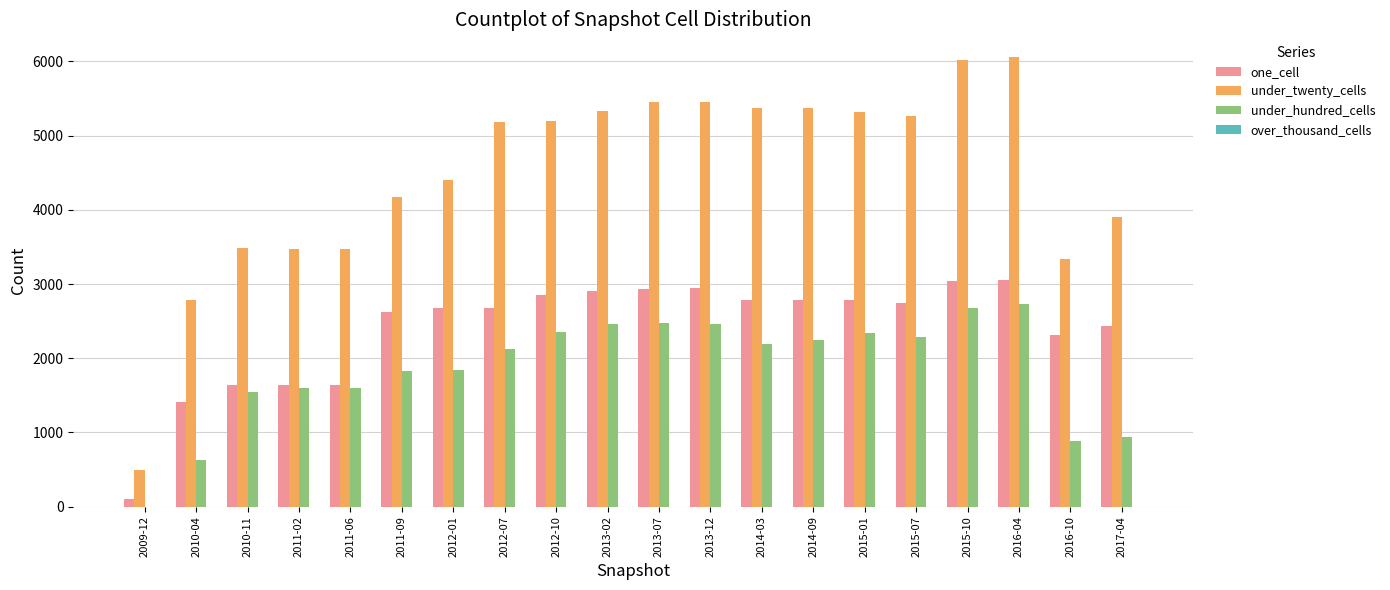

What is the highest value of the under_twenty_cells series?

6061